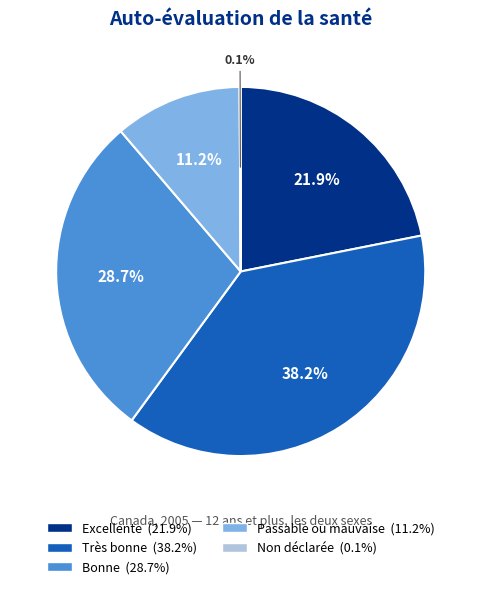

Is there a majority slice in this chart?

No